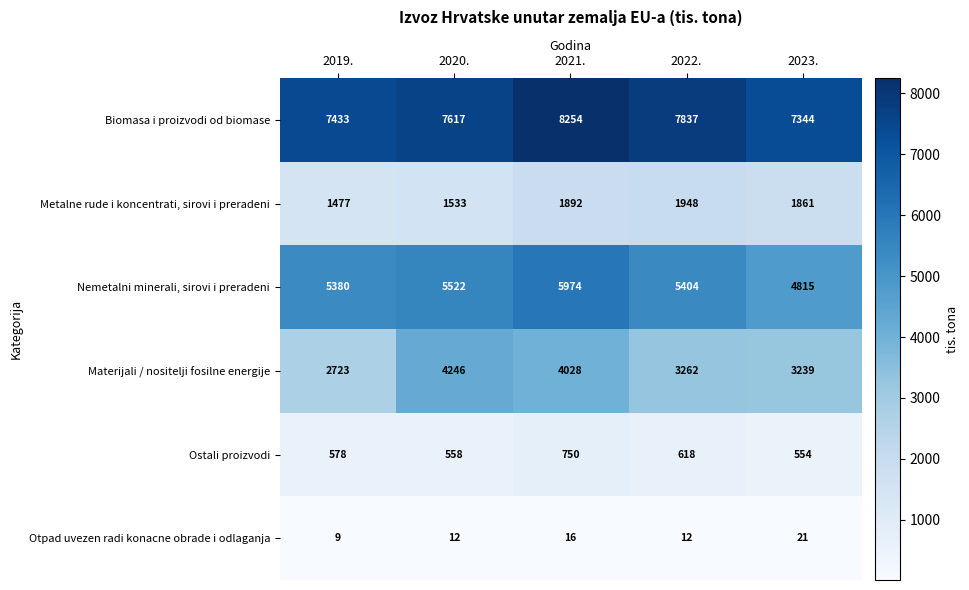

Which category has the lowest value across all series?

2019.